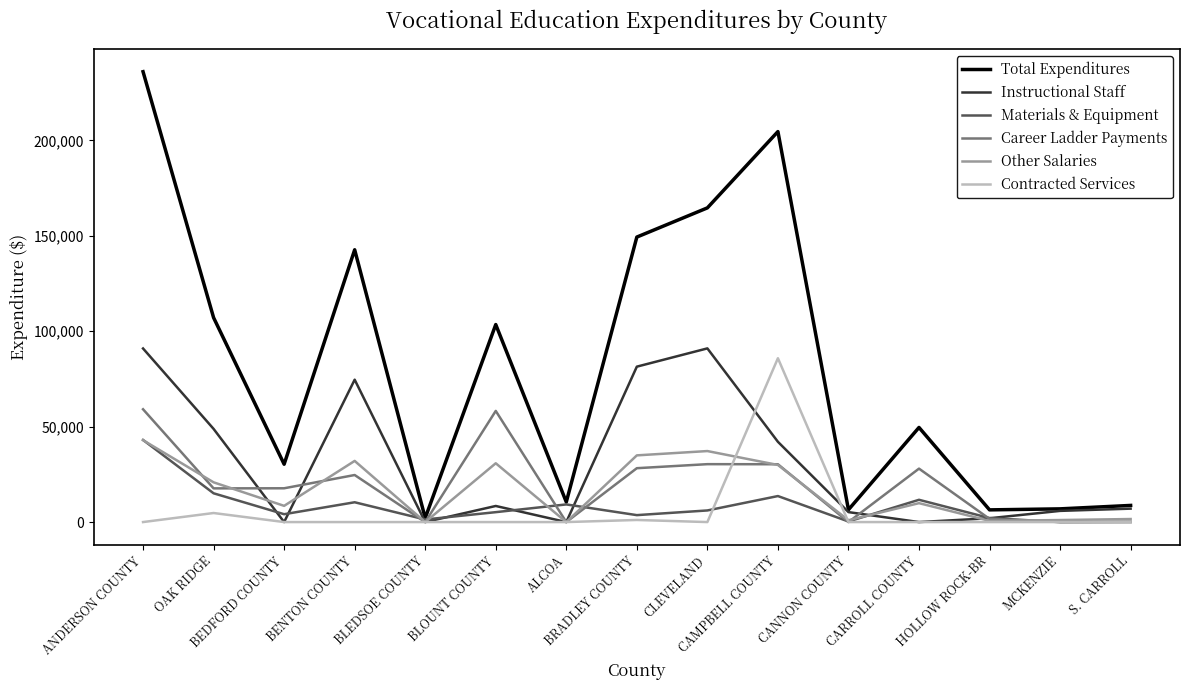

Which series has the largest range (max minus min)?

Total Expenditures